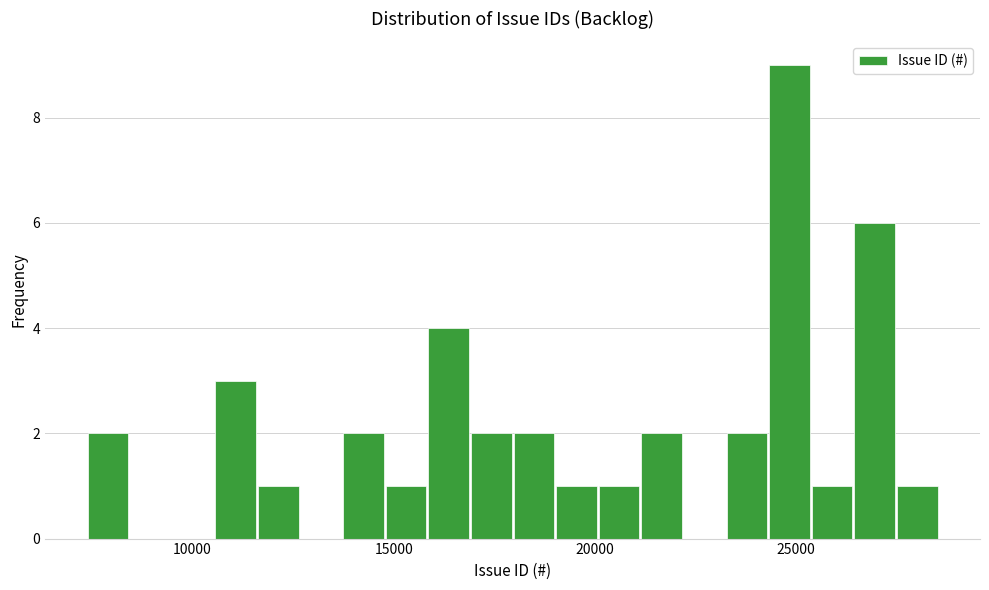

Read against the x-axis, roughly where is the centre of the tallest bar?

25000